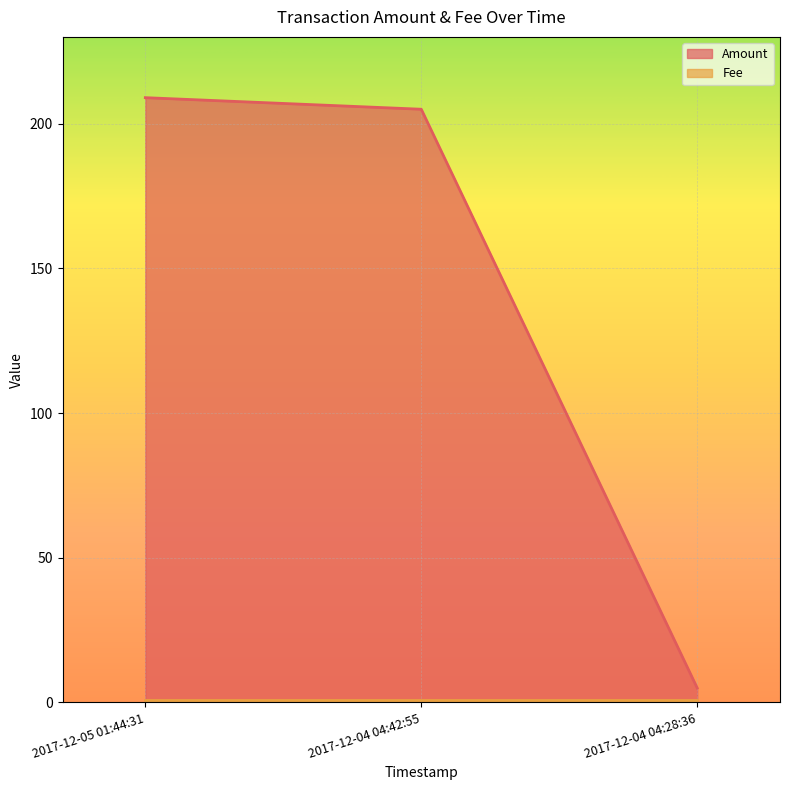

Rank the categories by value from lowest to highest.

2017-12-04 04:28:36, 2017-12-04 04:42:55, 2017-12-05 01:44:31